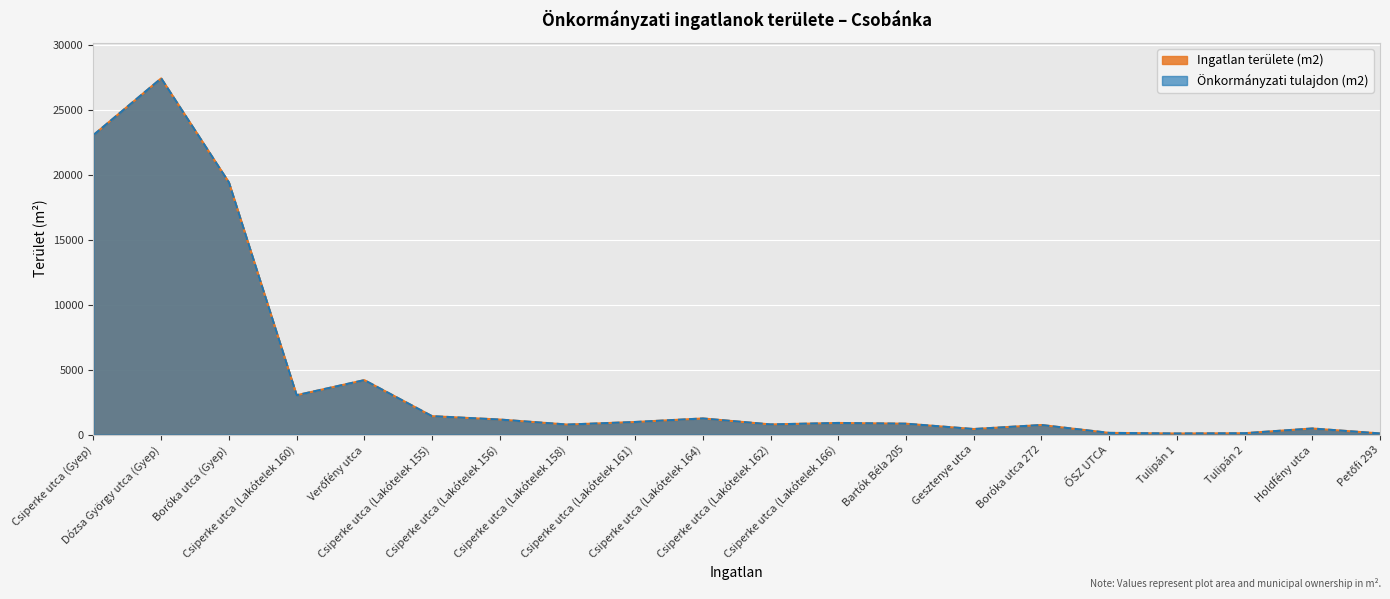

True or false: Önkormányzati tulajdon (m2) has more than 0 interior local peaks.

True